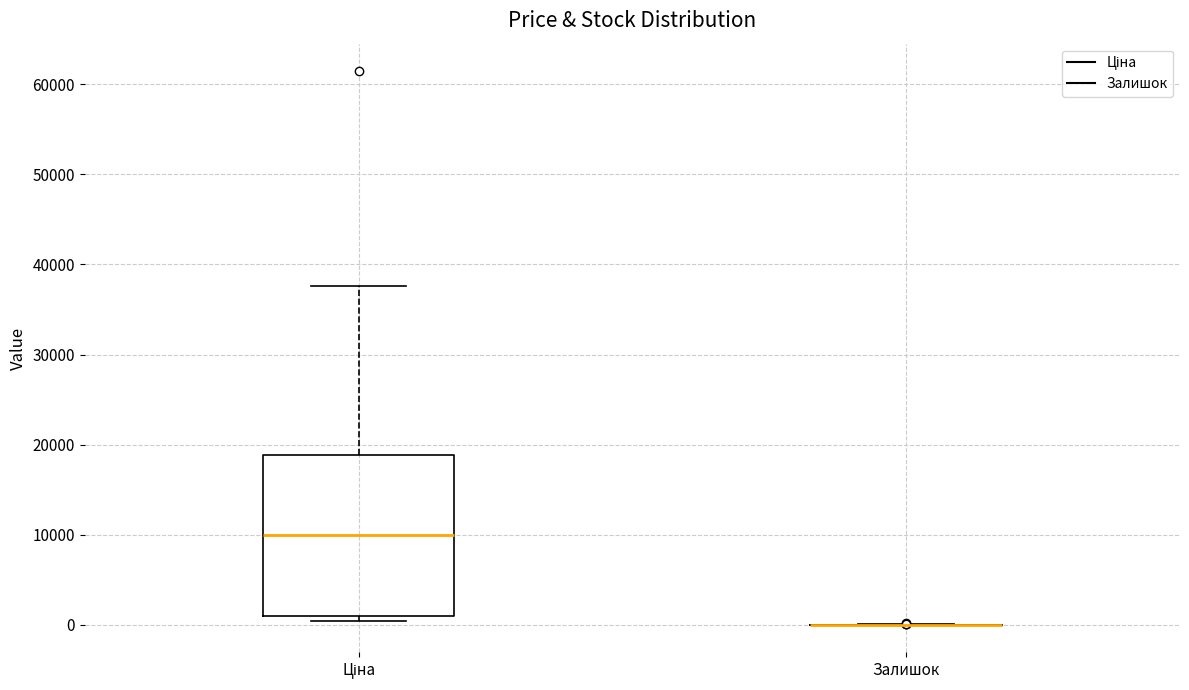

Reading left to right, transcribe this box plot: for each box, give where its median line is, the range the box spans, and where its two whiskers end, as read against the y-axis. The values are not printed on the chart, so give them approximately, as read against the axis.

Ціна: median 10000, box 1000 to 19000, whiskers 0 to 38000
Залишок: box collapsed to a line at 0, whiskers 0 to 0